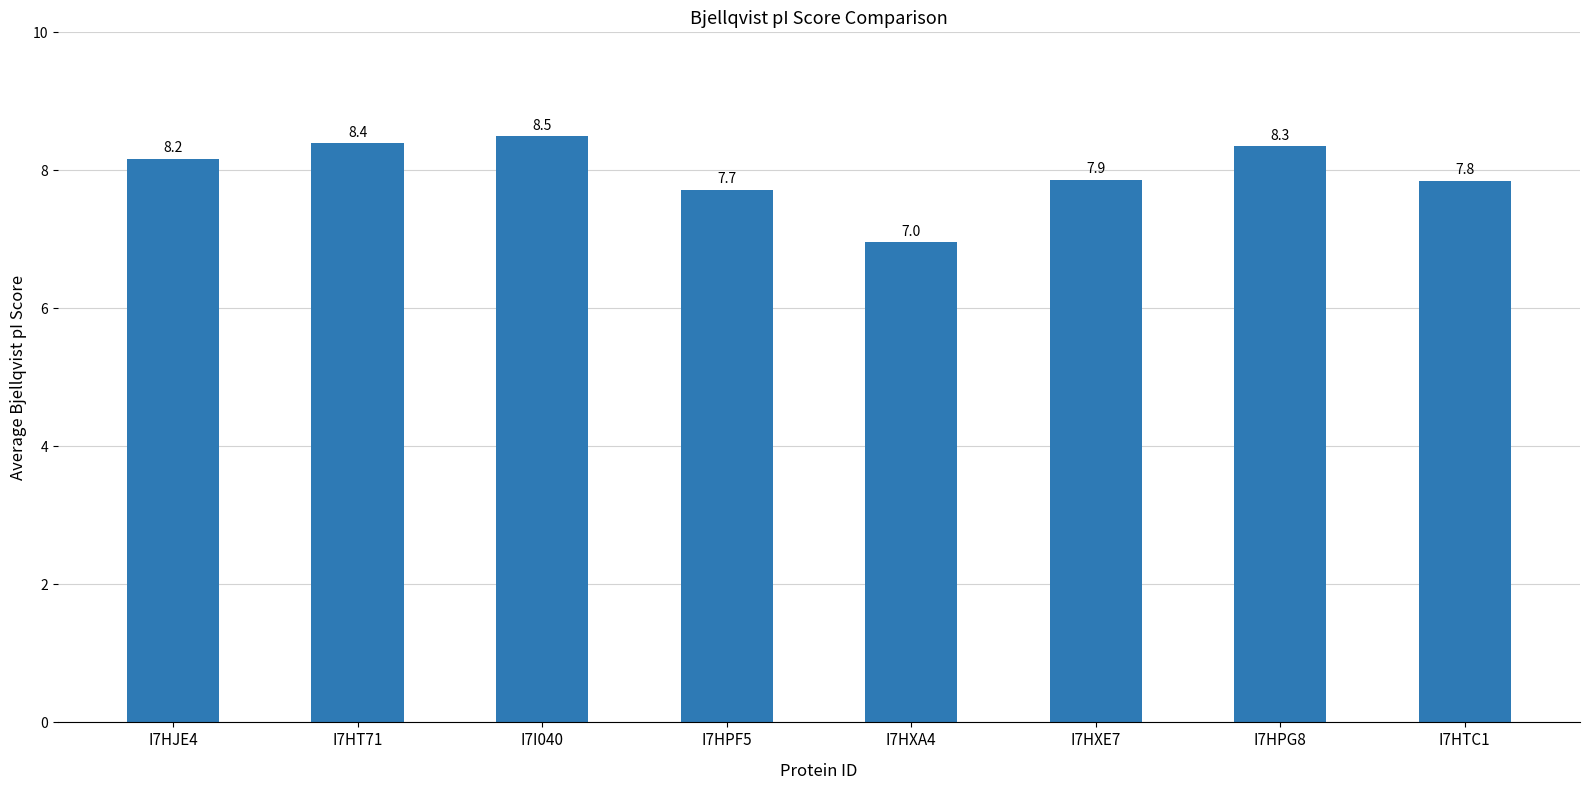

What is the change in value from I7HPF5 to I7HXA4?

-0.8